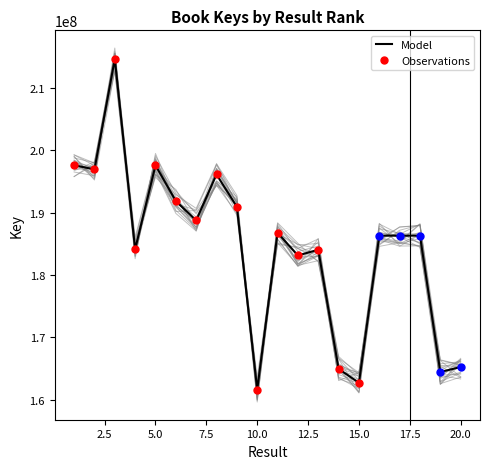

Between 10 and 17, which is larger?

17